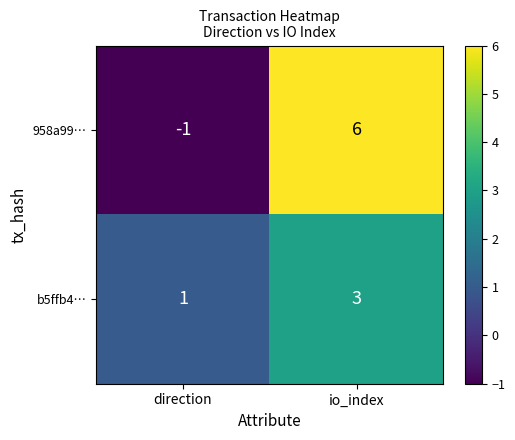

Reading right to left, transcribe all the data shown in this chart.

958a99…: io_index=6	direction=-1
b5ffb4…: io_index=3	direction=1